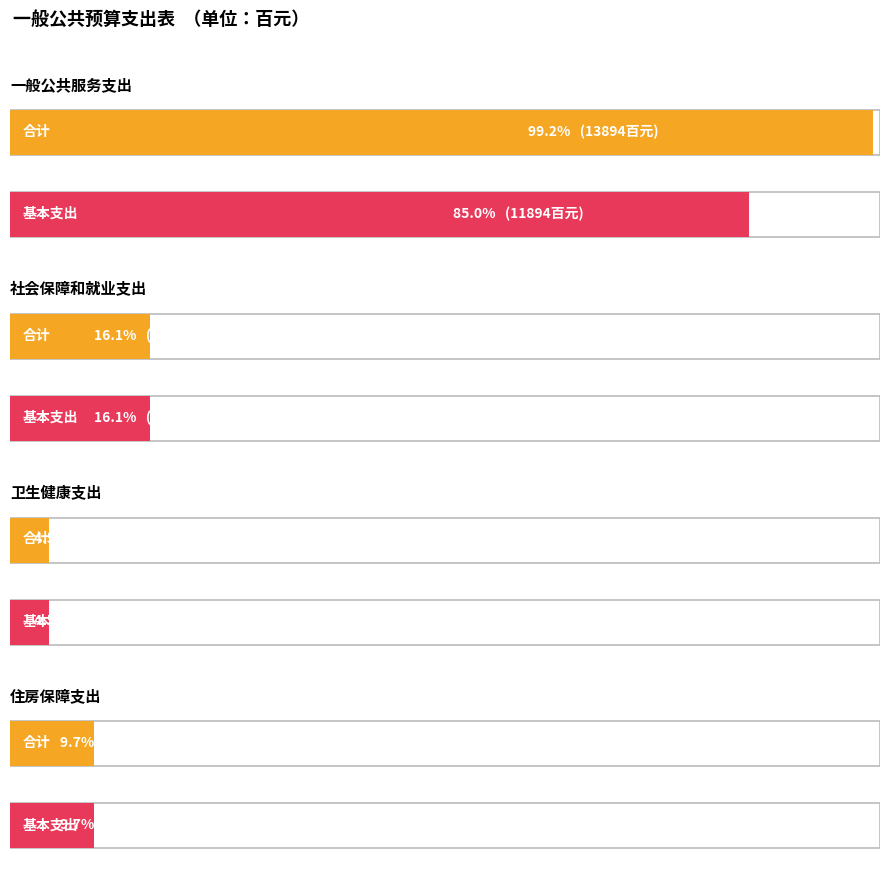

What is the label of the 1st bar from the right?

住房保障支出